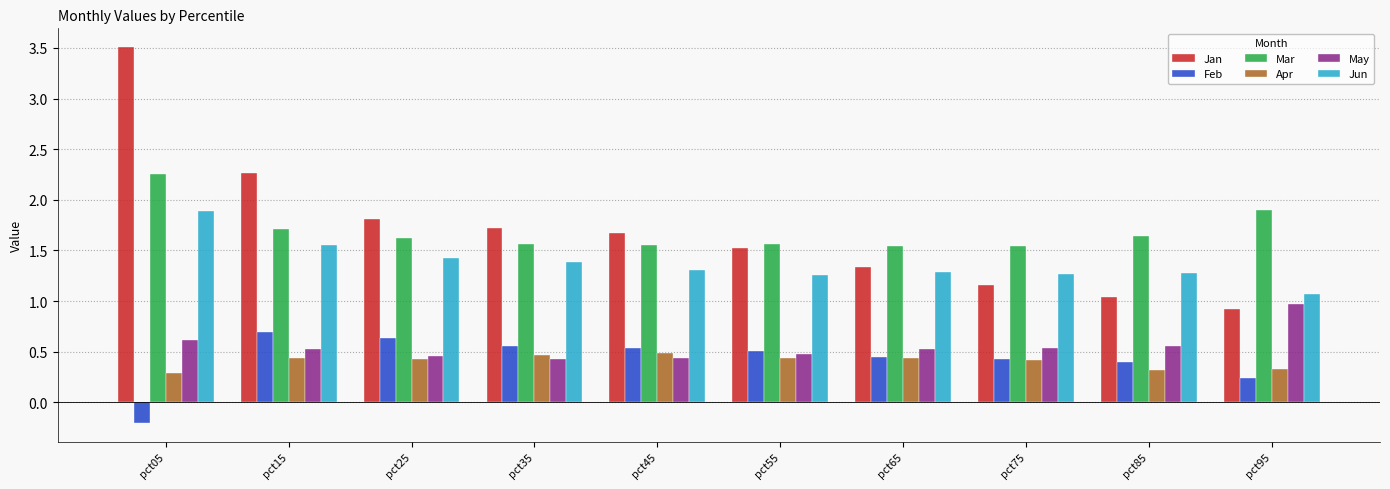

What is the minimum value shown in the chart?

-0.2